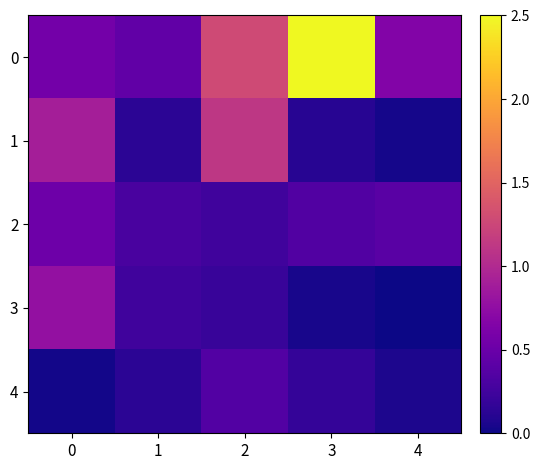

Reading left to right, what are all the values shown in this chart?

0: 0=0.6	1=0.4	2=1.3	3=2.5	4=0.7
1: 0=0.9	1=0.1	2=1.1	3=0.1	4=0.0
2: 0=0.5	1=0.3	2=0.2	3=0.3	4=0.4
3: 0=0.8	1=0.2	2=0.2	3=0.0	4=0.0
4: 0=0.0	1=0.1	2=0.4	3=0.2	4=0.1